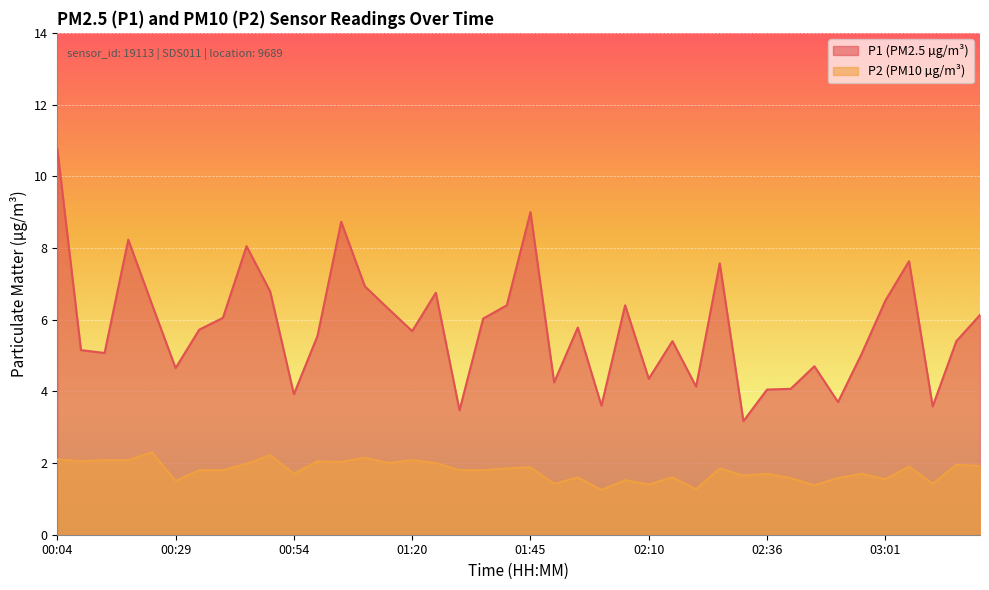

Reading left to right, what are all the values shown in this chart?

P1: 00:04=10.8	00:09=5.2	00:14=5.1	00:19=8.2	00:24=6.4	00:29=4.7	00:34=5.7	00:39=6.0	00:44=8.1	00:49=6.8	00:54=3.9	00:59=5.5	01:04=8.7	01:09=6.9	01:15=6.3	01:20=5.7	01:25=6.8	01:30=3.5	01:35=6.0	01:40=6.4	01:45=9.0	01:50=4.2	01:55=5.8	02:00=3.6	02:05=6.4	02:10=4.3	02:15=5.4	02:21=4.1	02:26=7.6	02:31=3.2	02:36=4.0	02:41=4.1	02:46=4.7	02:51=3.7	02:56=5.0	03:01=6.5	03:06=7.6	03:11=3.6	03:16=5.4	03:21=6.1
P2: 00:04=2.1	00:09=2.0	00:14=2.1	00:19=2.1	00:24=2.3	00:29=1.5	00:34=1.8	00:39=1.8	00:44=2.0	00:49=2.2	00:54=1.7	00:59=2.0	01:04=2.0	01:09=2.1	01:15=2.0	01:20=2.1	01:25=2.0	01:30=1.8	01:35=1.8	01:40=1.9	01:45=1.9	01:50=1.4	01:55=1.6	02:00=1.2	02:05=1.5	02:10=1.4	02:15=1.6	02:21=1.3	02:26=1.9	02:31=1.6	02:36=1.7	02:41=1.6	02:46=1.4	02:51=1.6	02:56=1.7	03:01=1.6	03:06=1.9	03:11=1.4	03:16=1.9	03:21=1.9